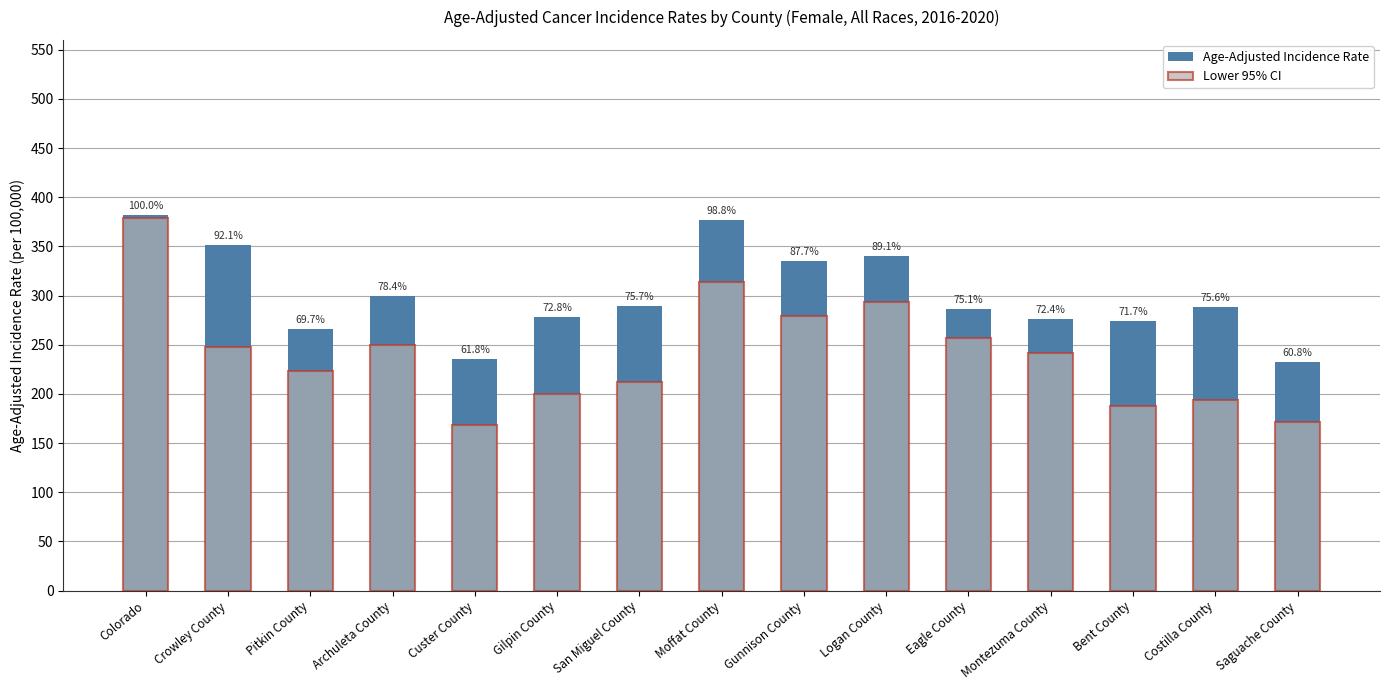

What is the difference between the highest and lowest values at Montezuma County?

34.7